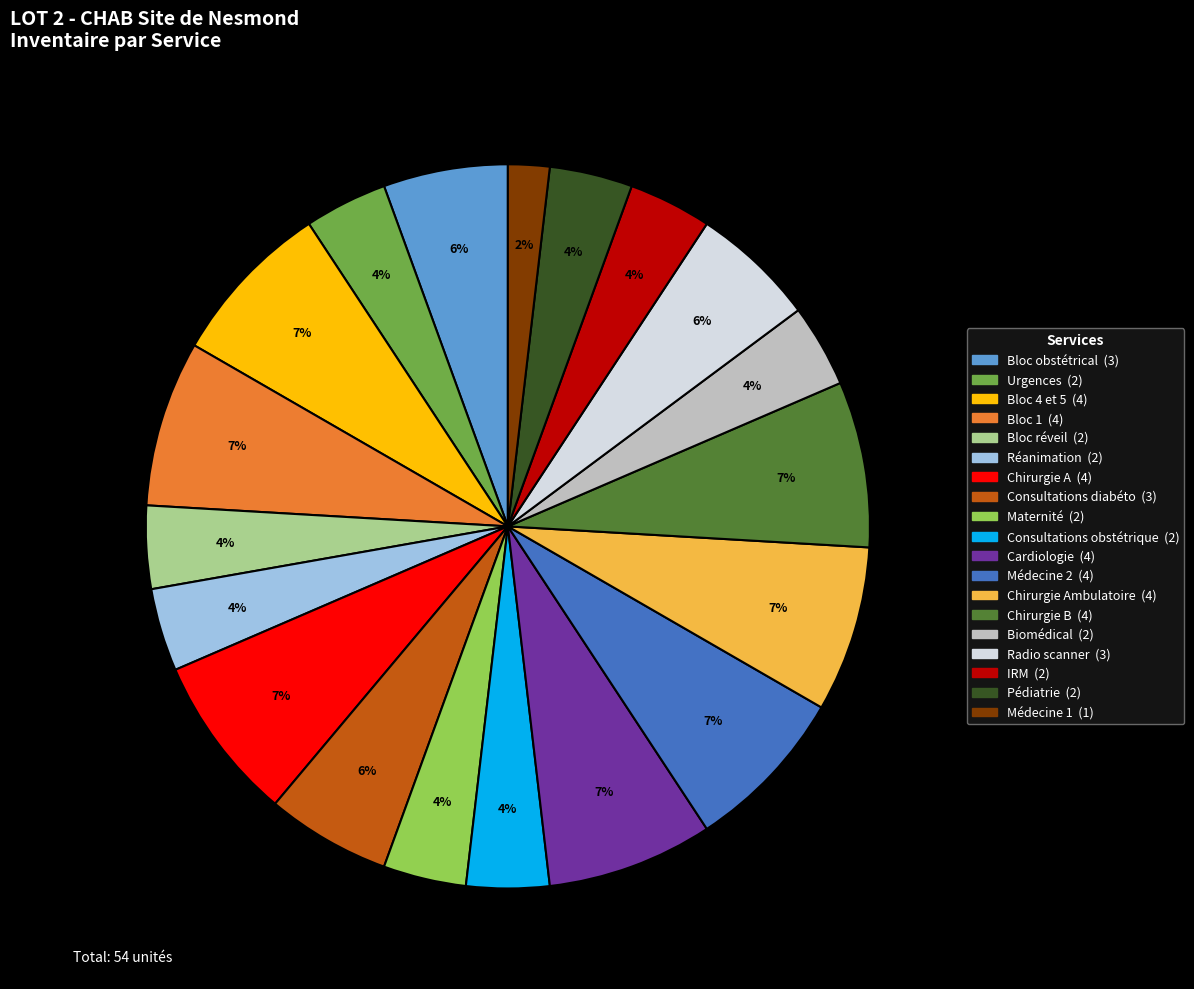

Count the number of slices in the pie.

19